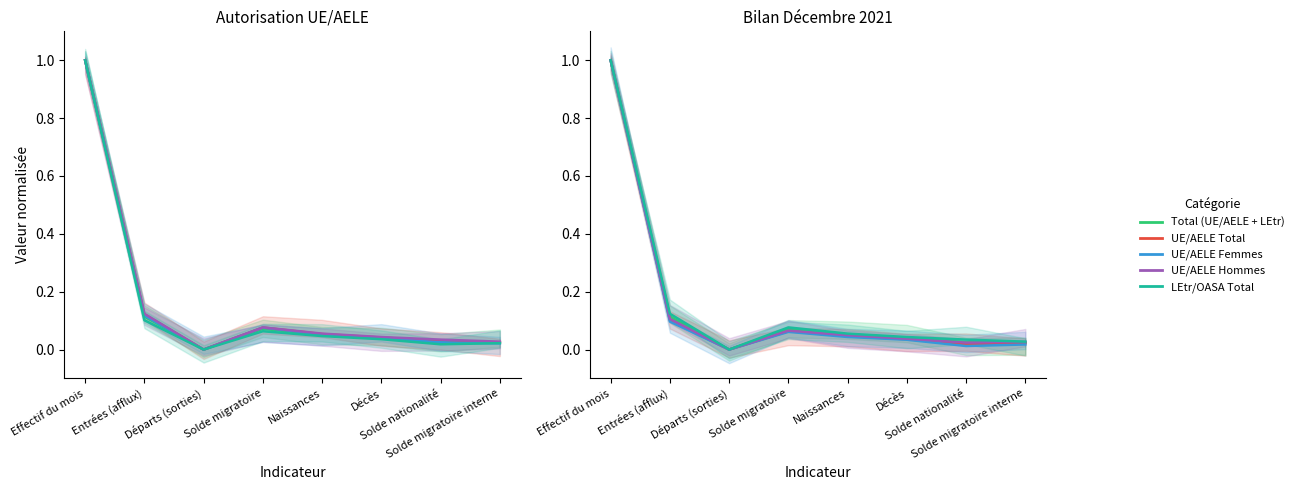

True or false: UE/AELE Femmes and UE/AELE Hommes intersect in this chart.

False